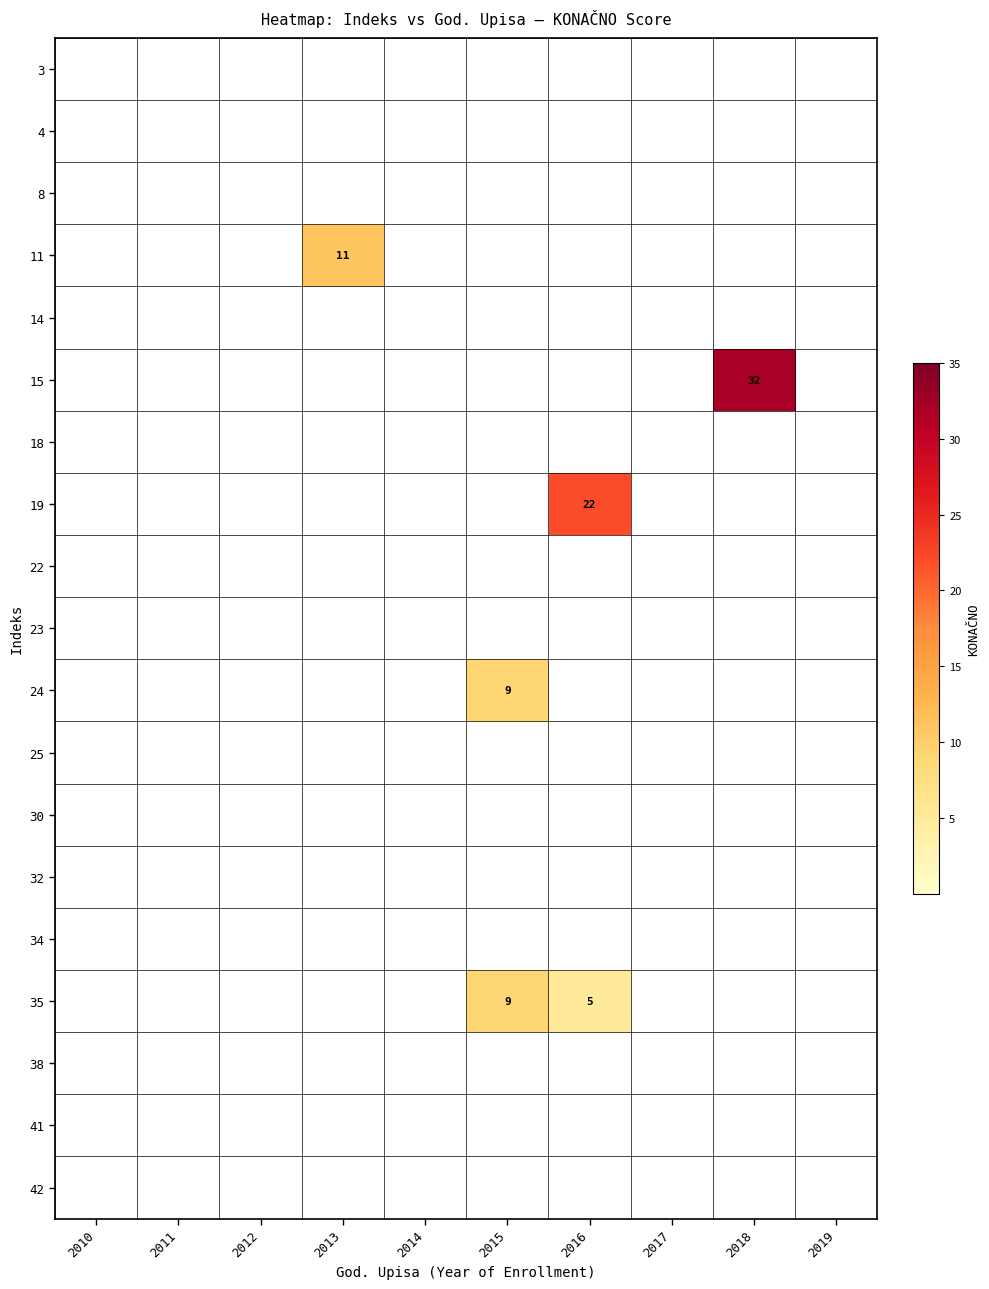

Is the value of 42 at 2010 greater than the value of 32 at 2012?

No